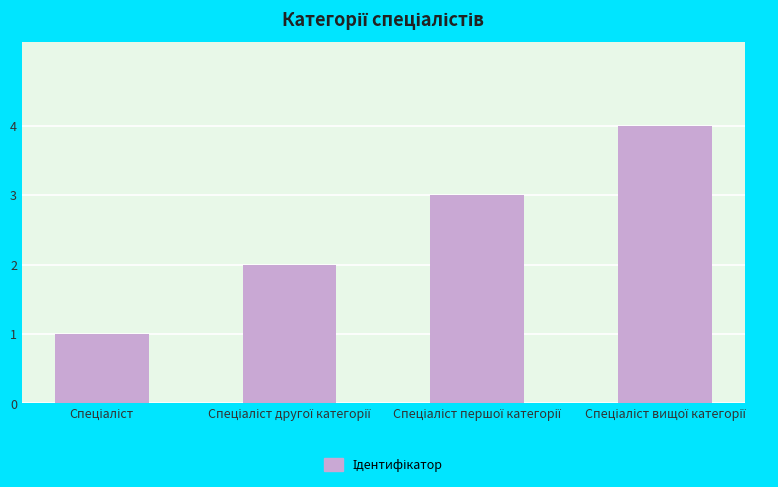

What is the maximum value shown in the chart?

4